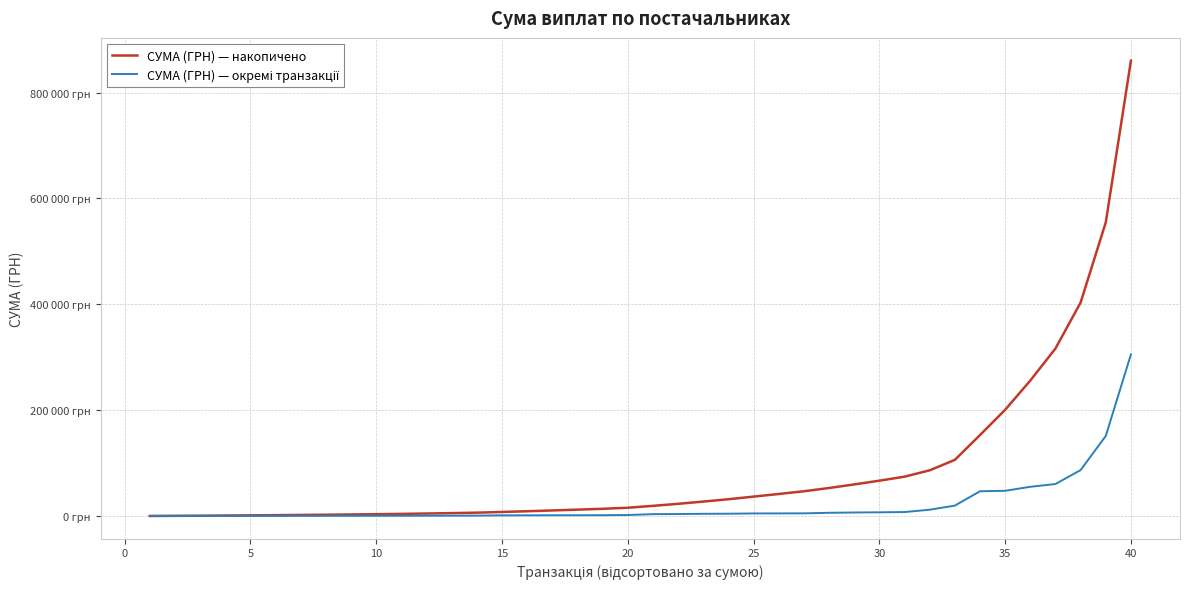

Does the chart display data point markers on the line(s)?

No